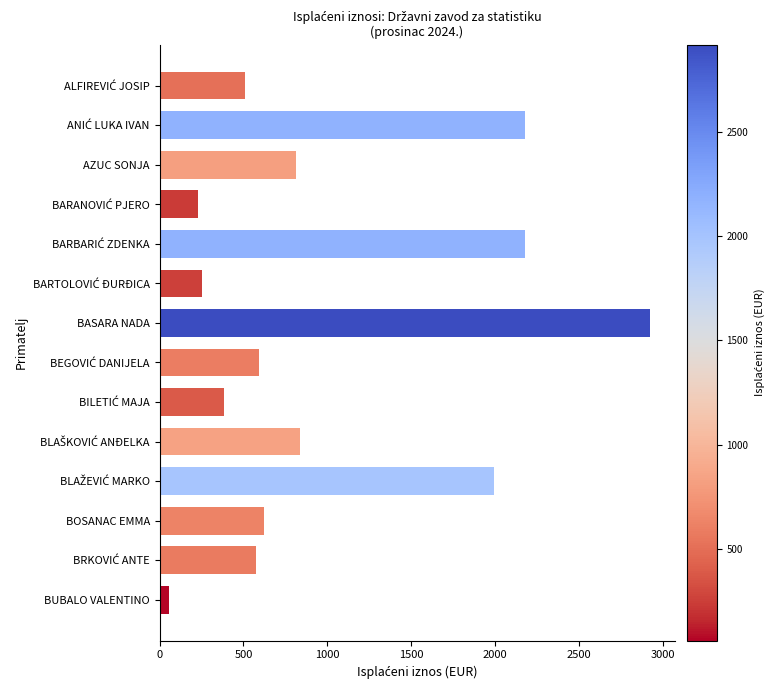

Is it true that the value at BASARA NADA is 1856.4?

False